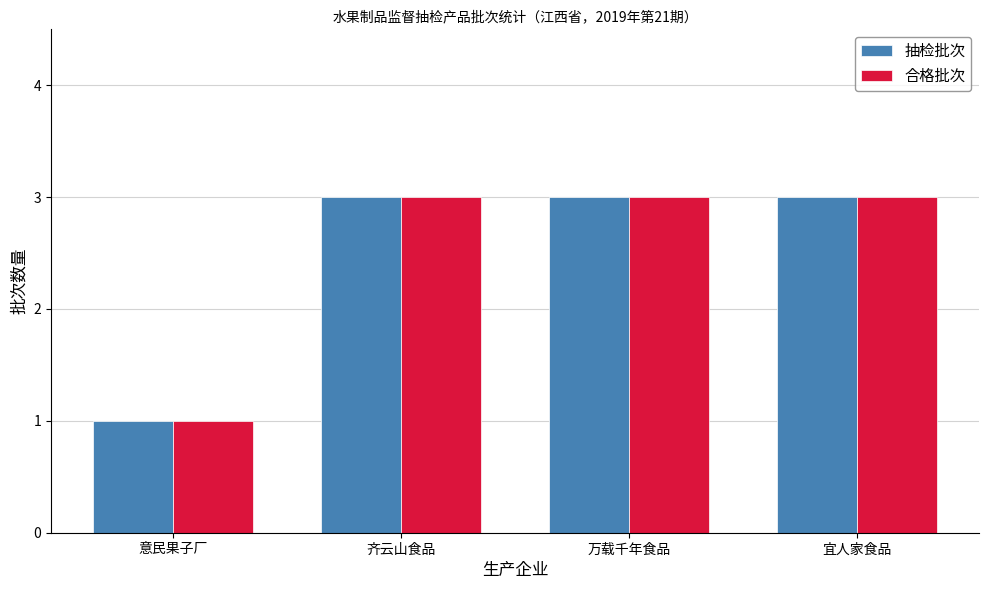

Read the 抽检批次 value at 意民果子厂.

1